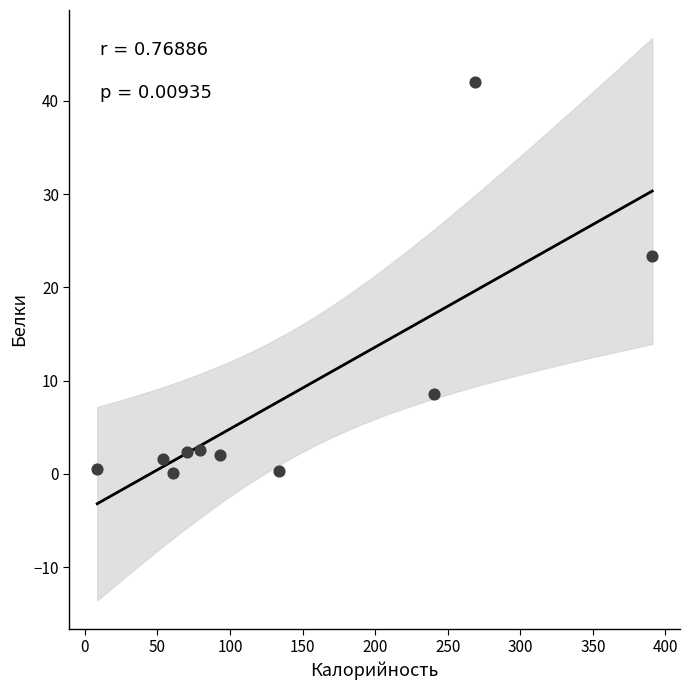

What Y value in the scatter plot is closest to 21?

23.4